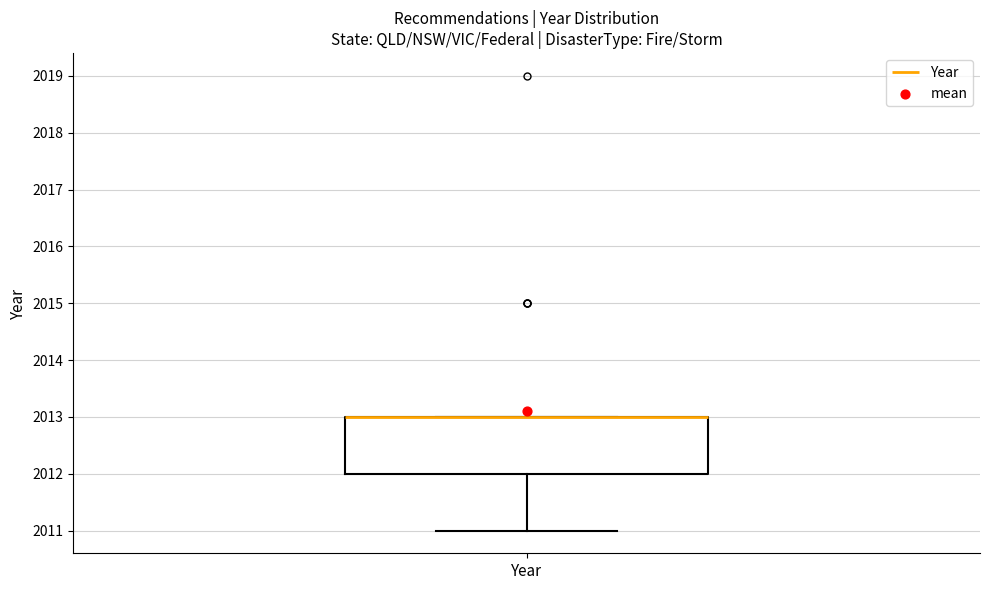

Transcribe this box plot: give where the median line is, the range the box spans, and where the two whiskers end, as read against the y-axis. The values are not printed on the chart, so give them approximately, as read against the axis.

median 2013 (drawn on the box's upper edge), box 2012 to 2013, whiskers 2011 to 2013